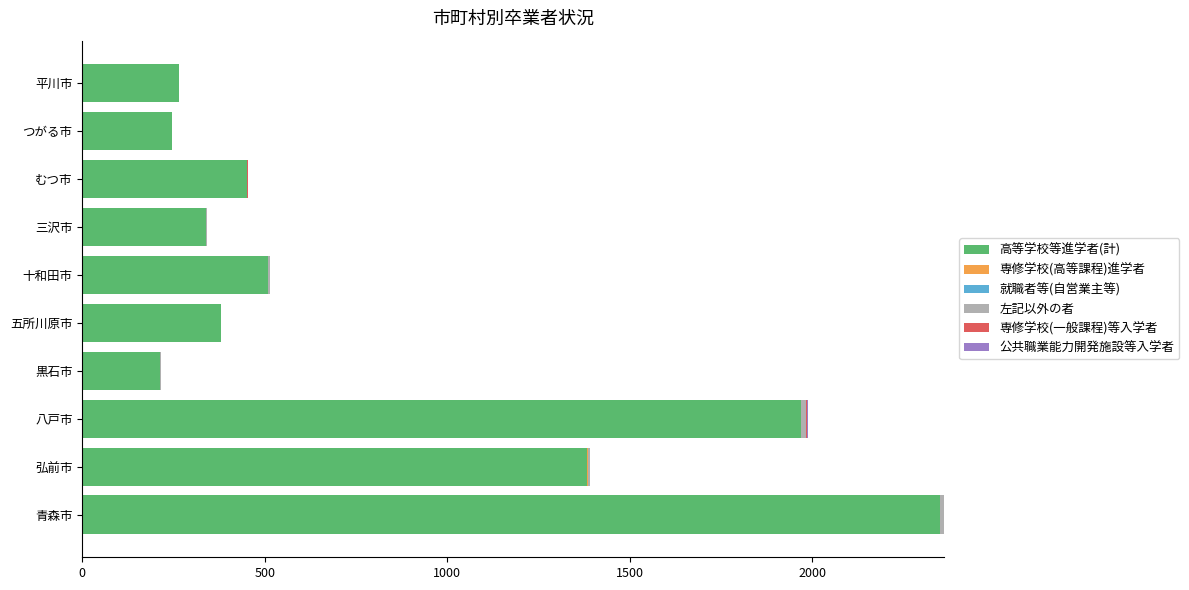

At which category is the sum across all series the highest?

青森市